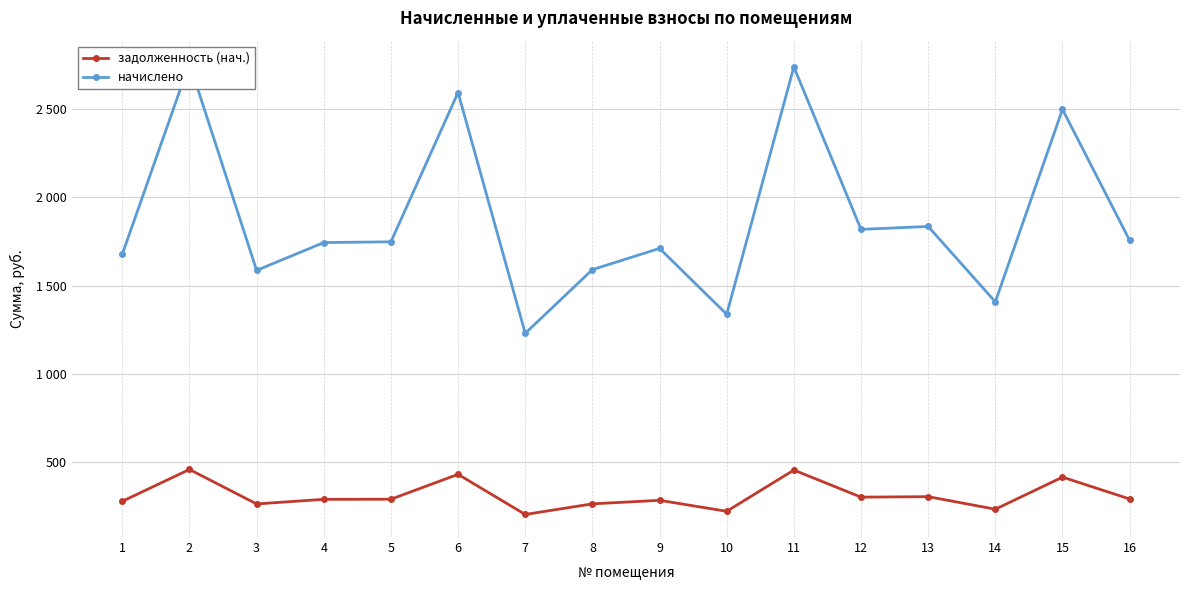

Which series has the largest total across all categories?

начислено